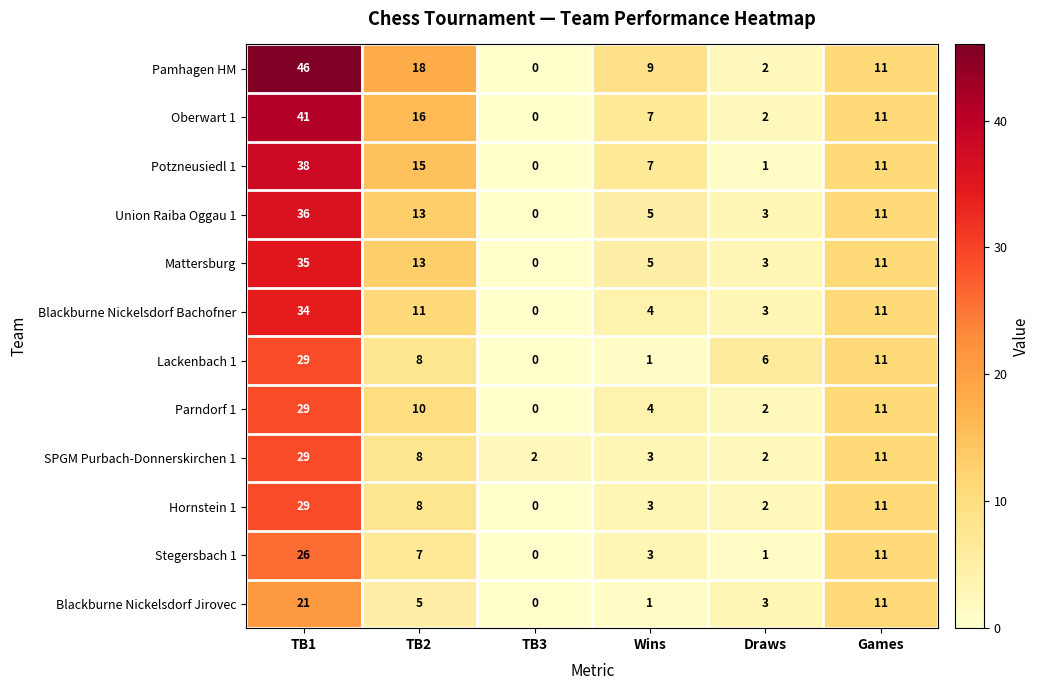

Between TB1 and Draws, which series saw the biggest shift?

Pamhagen HM